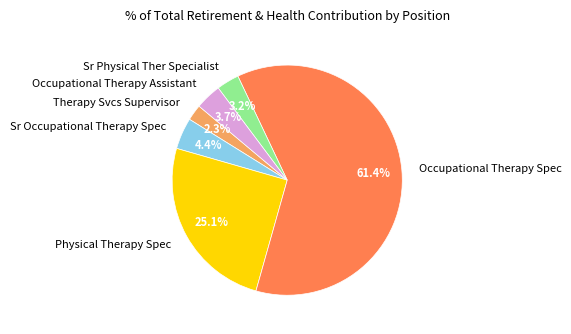

Count the number of slices in the pie.

6